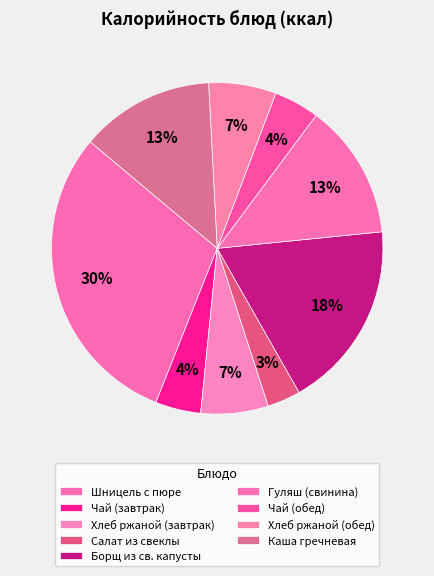

What is the ratio of the value at Шницель с пюре to the value at Чай (завтрак)?

6.8